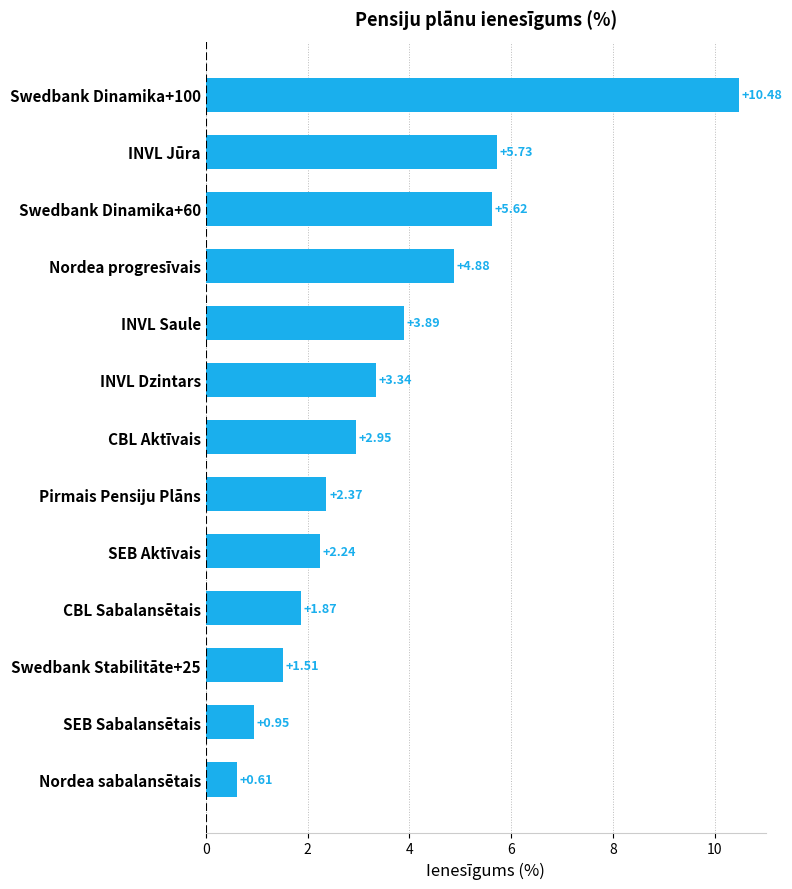

Between INVL Saule and INVL Jūra, which is larger?

INVL Jūra